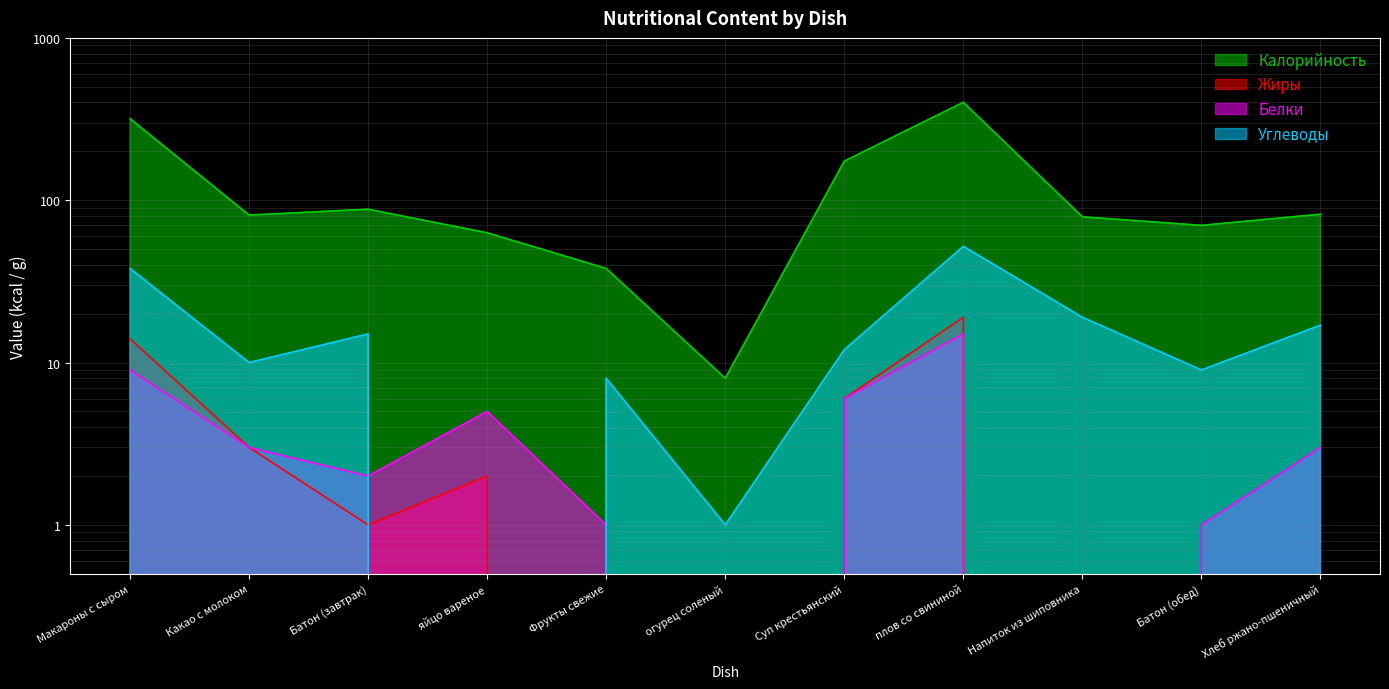

In Калорийность, how many points are lower than both neighbors (excluding endpoints)?

3